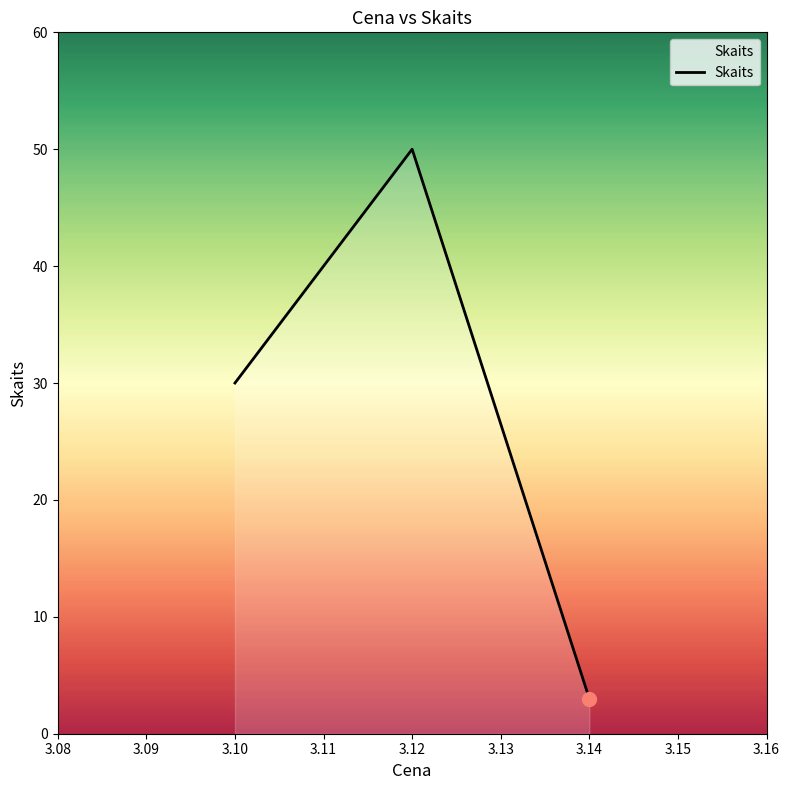

The chart shows a value of 19 at 3.10. True or false?

False